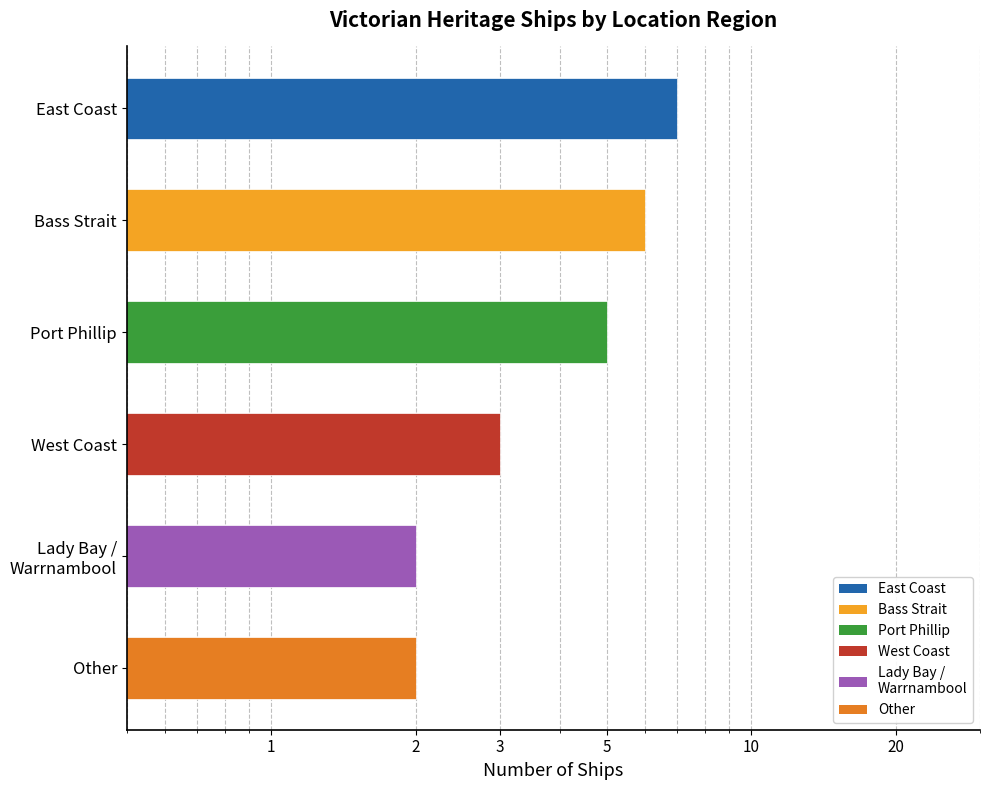

How many series are shown in this chart?

1